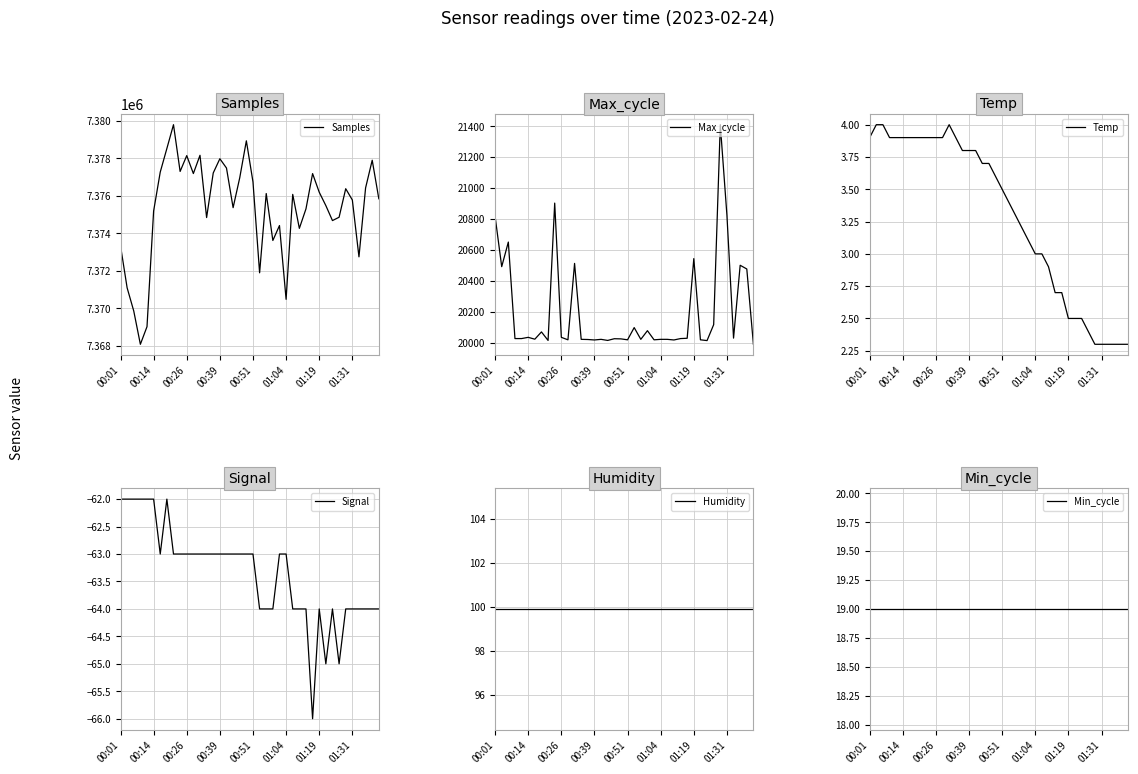

What is the lowest value of the Temp series?

2.3